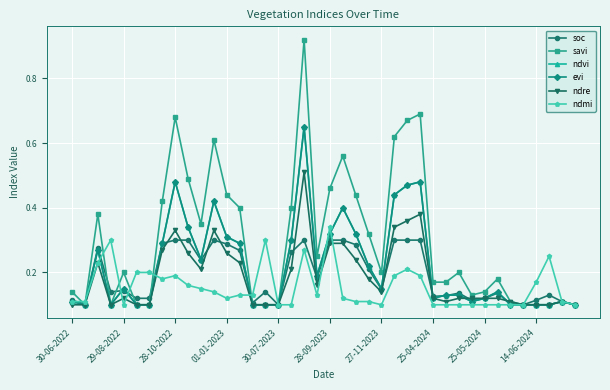

What is the value of the ndvi point at the 37th from the left?

0.1